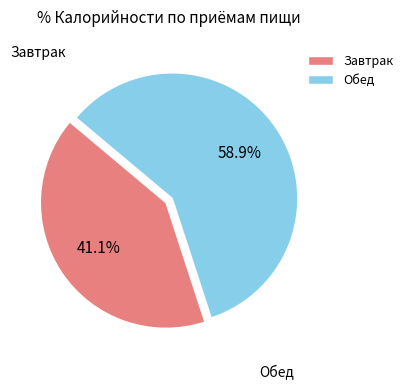

What percentage is the Обед slice, to the nearest percent?

59%